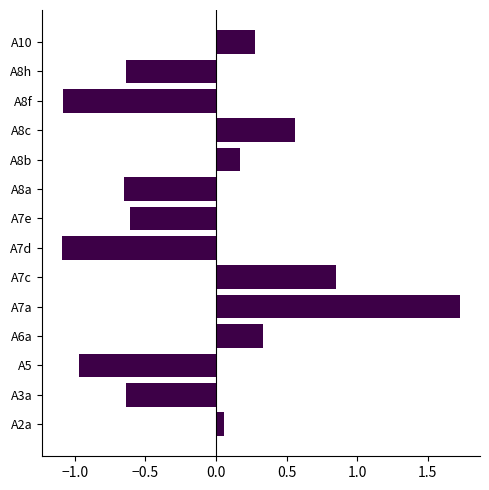

What is the difference between the values at A3a and A6a?

1.0